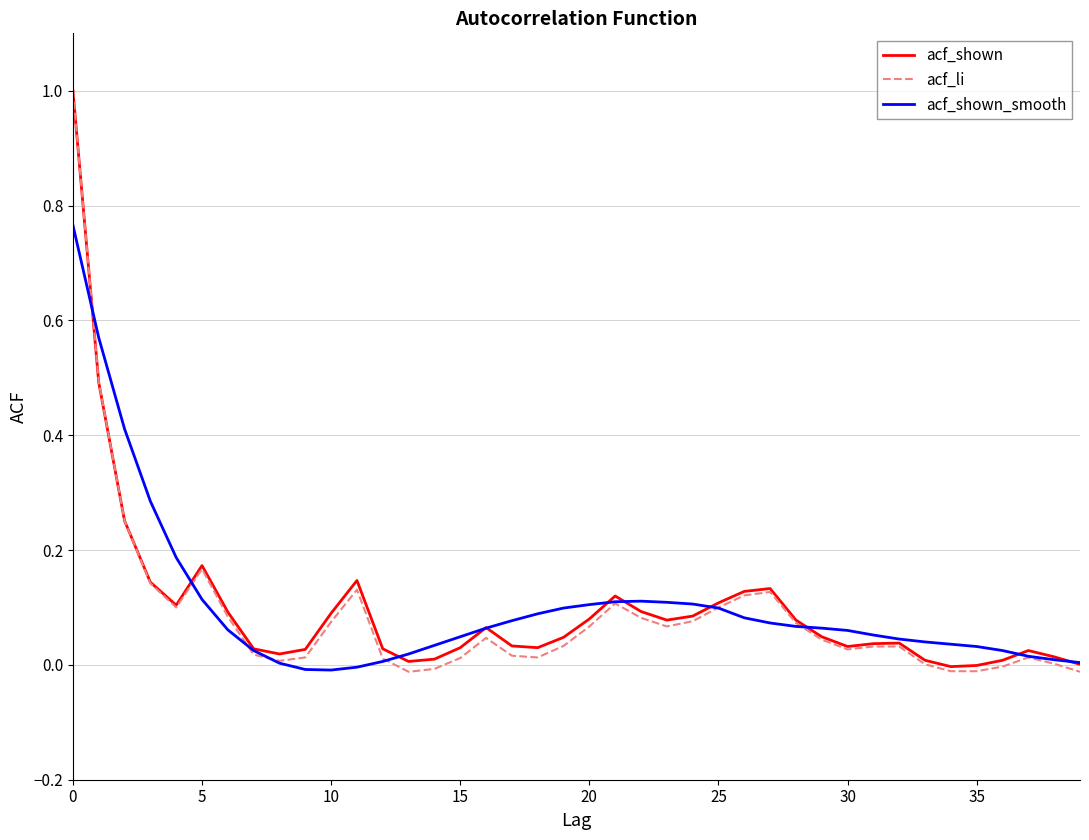

True or false: acf_shown_smooth and acf_li cross at least once.

True